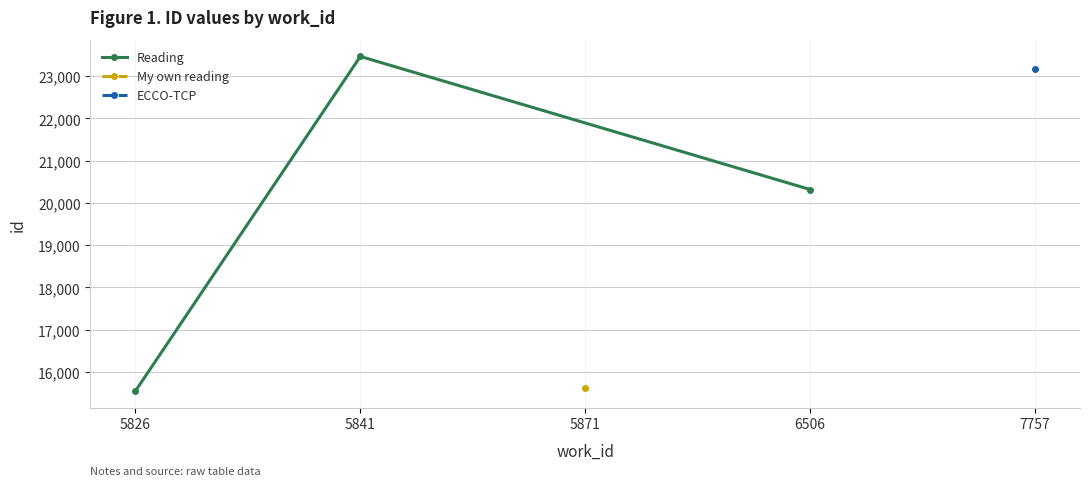

What is the sum of all values?

59328